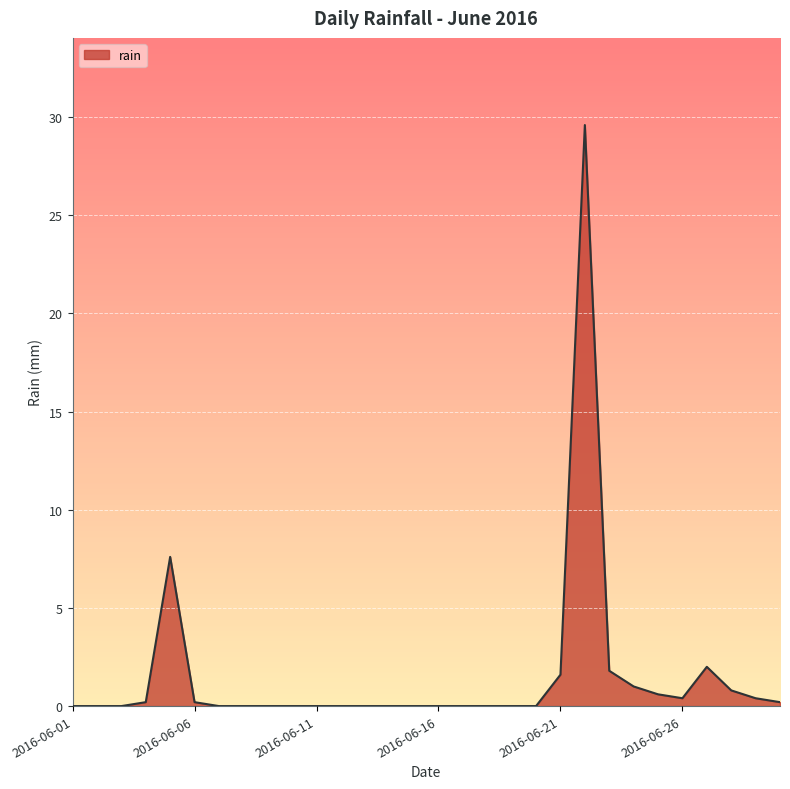

Does the chart have visible grid lines?

Yes